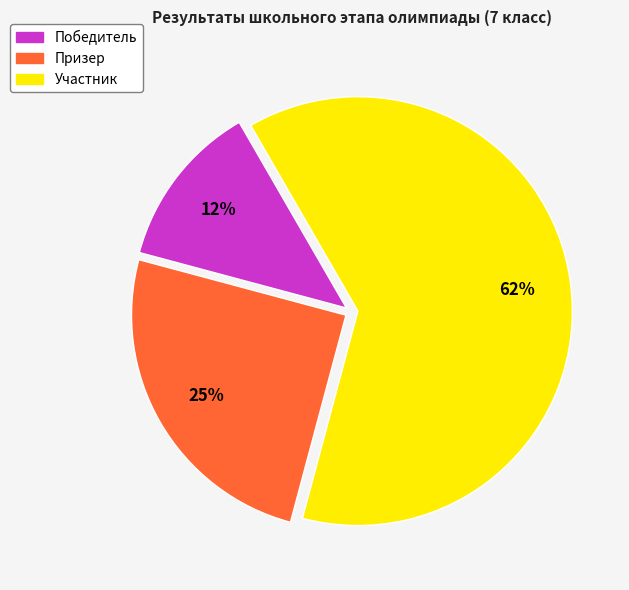

Does any single category account for the majority?

Yes